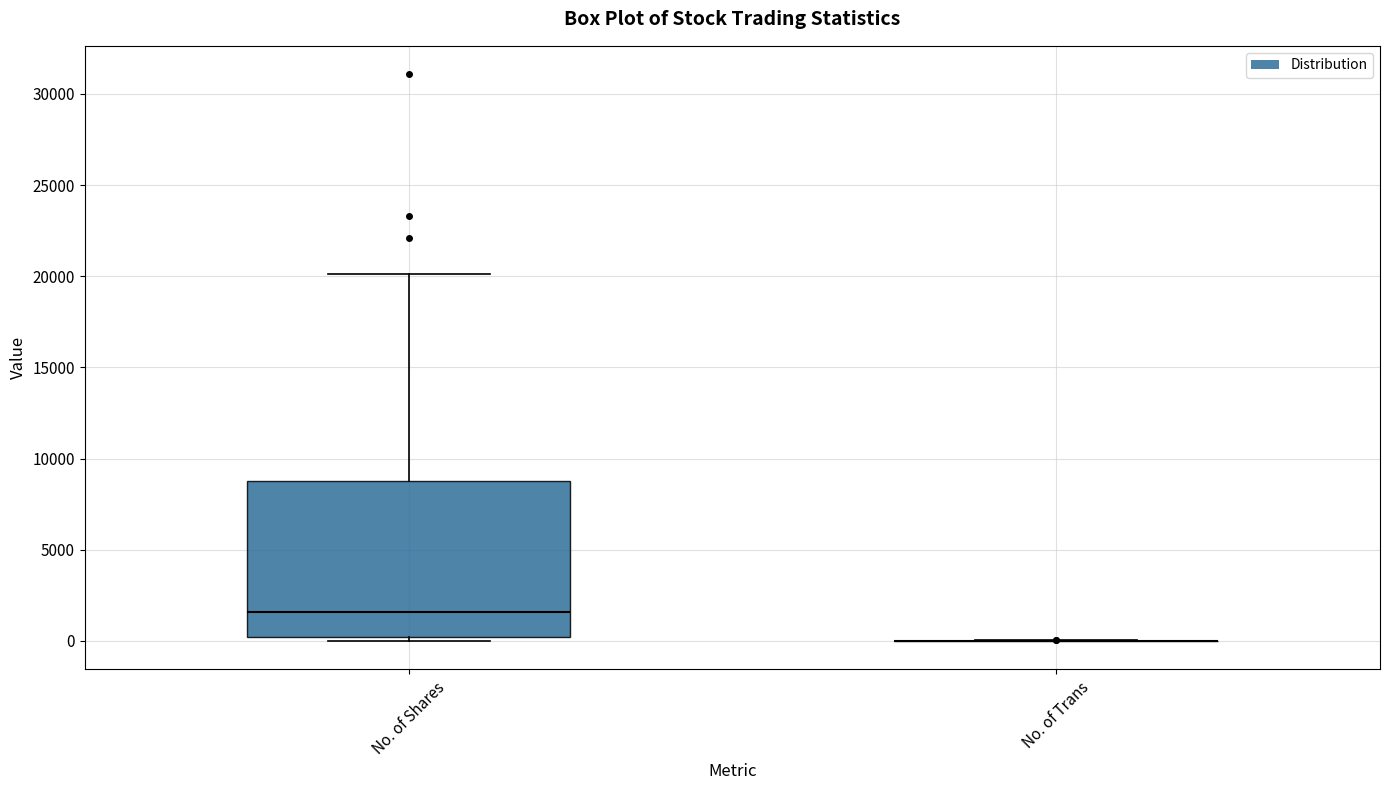

Reading left to right, transcribe this box plot: for each box, give where its median line is, the range the box spans, and where its two whiskers end, as read against the y-axis. The values are not printed on the chart, so give them approximately, as read against the axis.

No. of Shares: median 1500, box 0 to 9000, whiskers 0 (just below the box's lower edge) to 20000
No. of Trans: box collapsed to a line at 0, whiskers 0 to 0